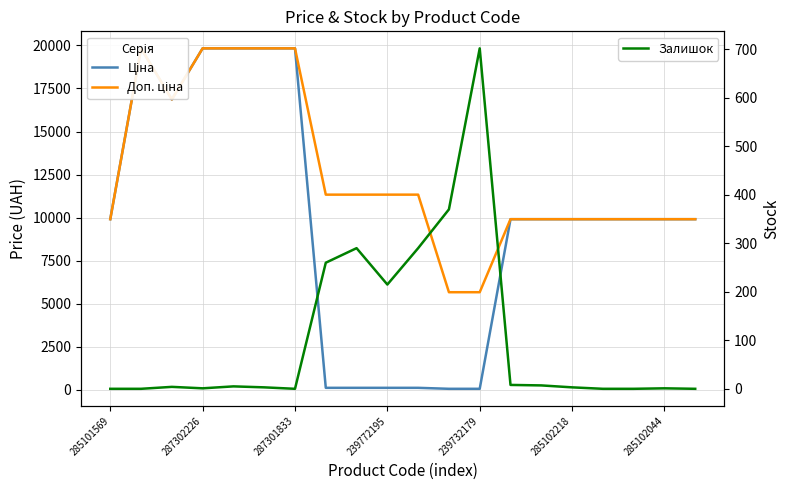

True or false: Залишок and Ціна intersect in this chart.

True